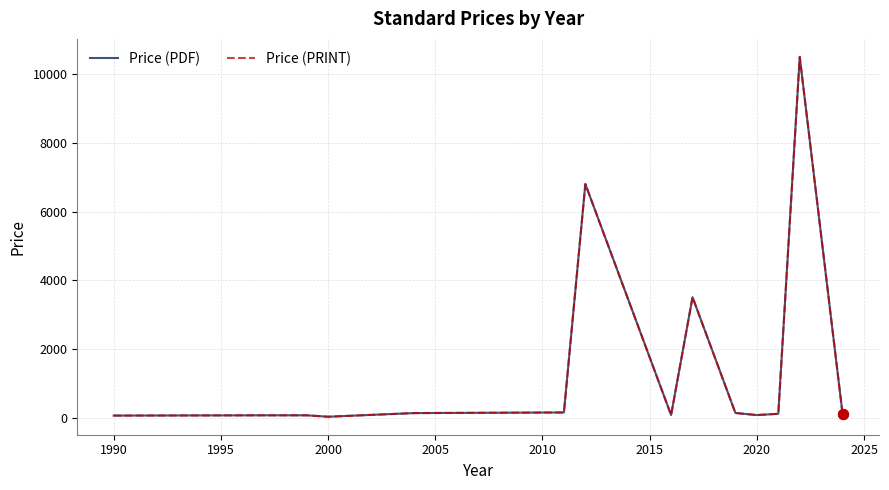

Which series has the largest total across all categories?

Price (PDF)